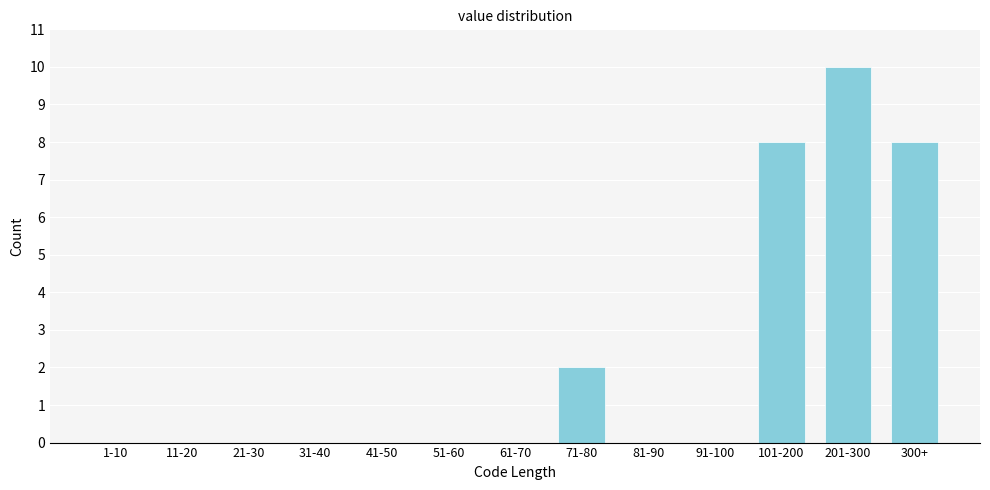

Reading left to right, extract all data points from this chart.

1-10=0	11-20=0	21-30=0	31-40=0	41-50=0	51-60=0	61-70=0	71-80=2	81-90=0	91-100=0	101-200=8	201-300=10	300+=8